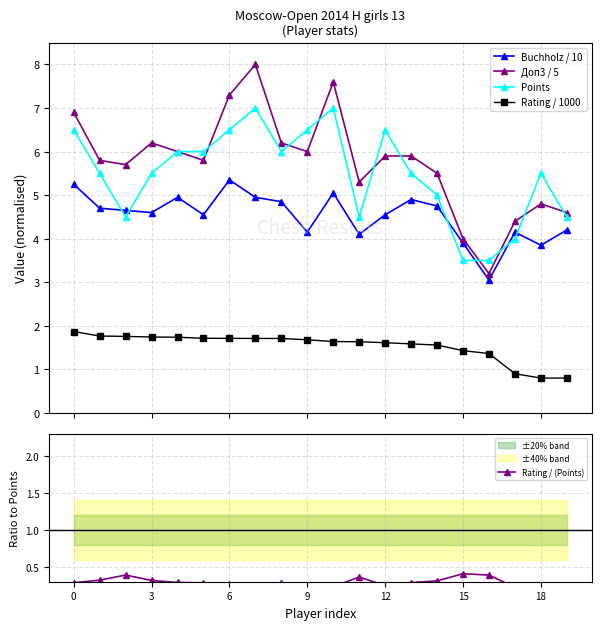

What are all the series names shown in the legend?

Buchholz / 10, Доп3 / 5, Points, Rating / 1000, Rating / (Points)